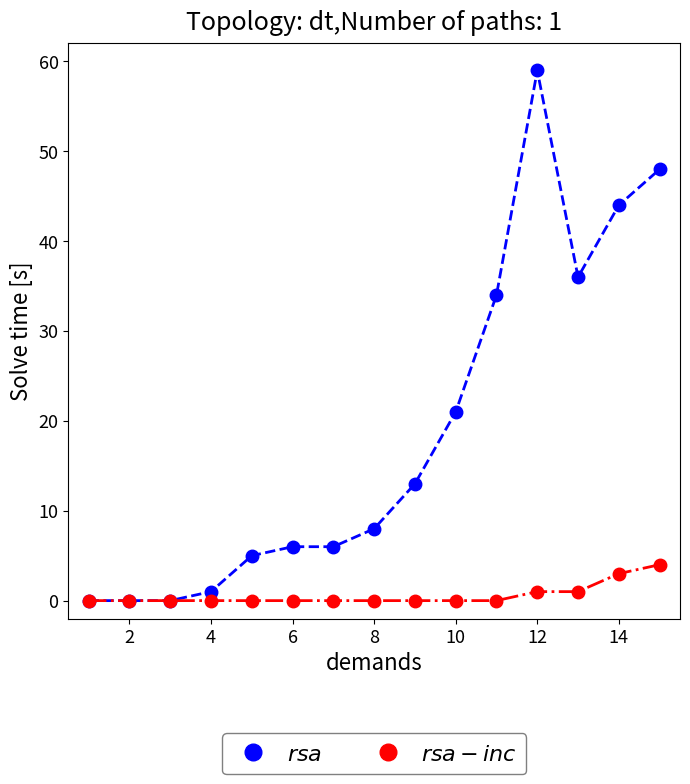

What is the maximum value shown in the chart?

59